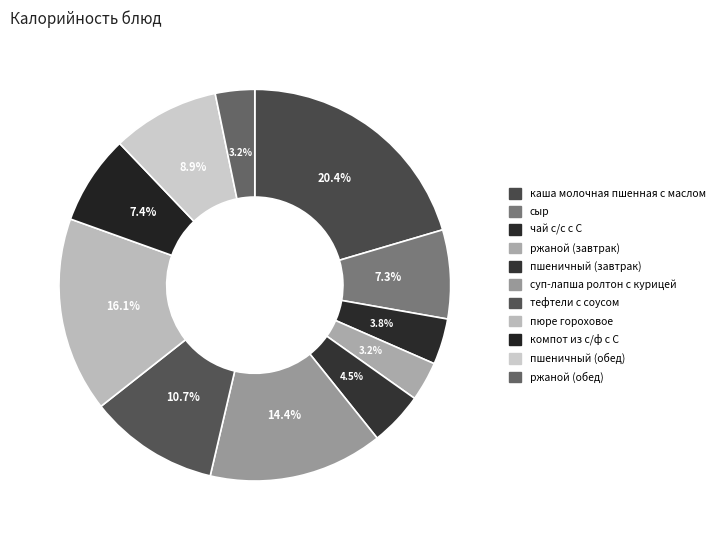

Which category has the smallest portion of the pie?

ржаной (завтрак)